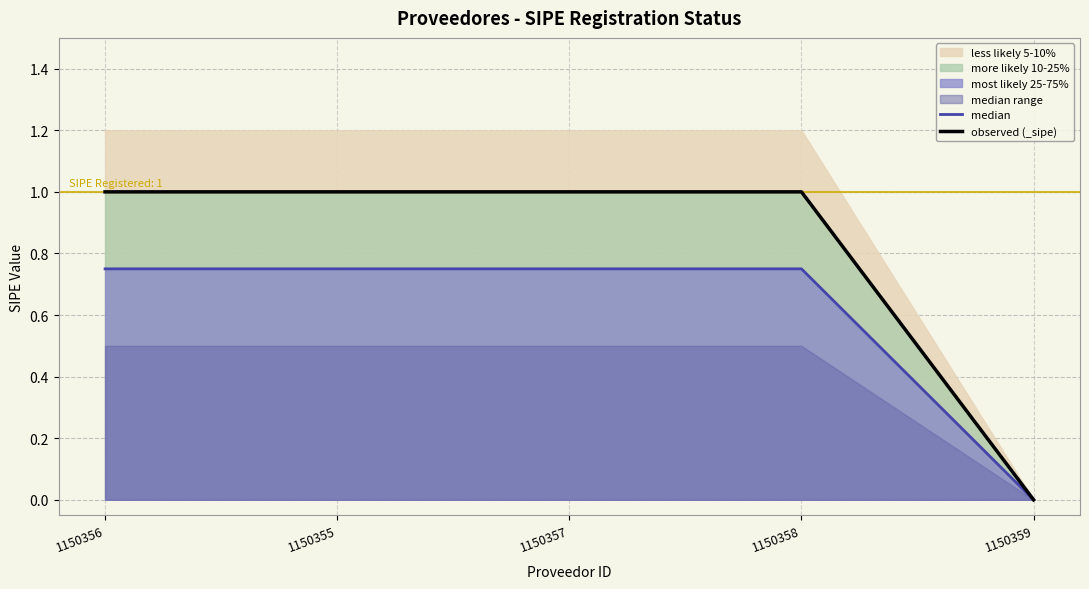

Is the value of observed (_sipe) at 1150355 greater than the value of median at 1150357?

Yes